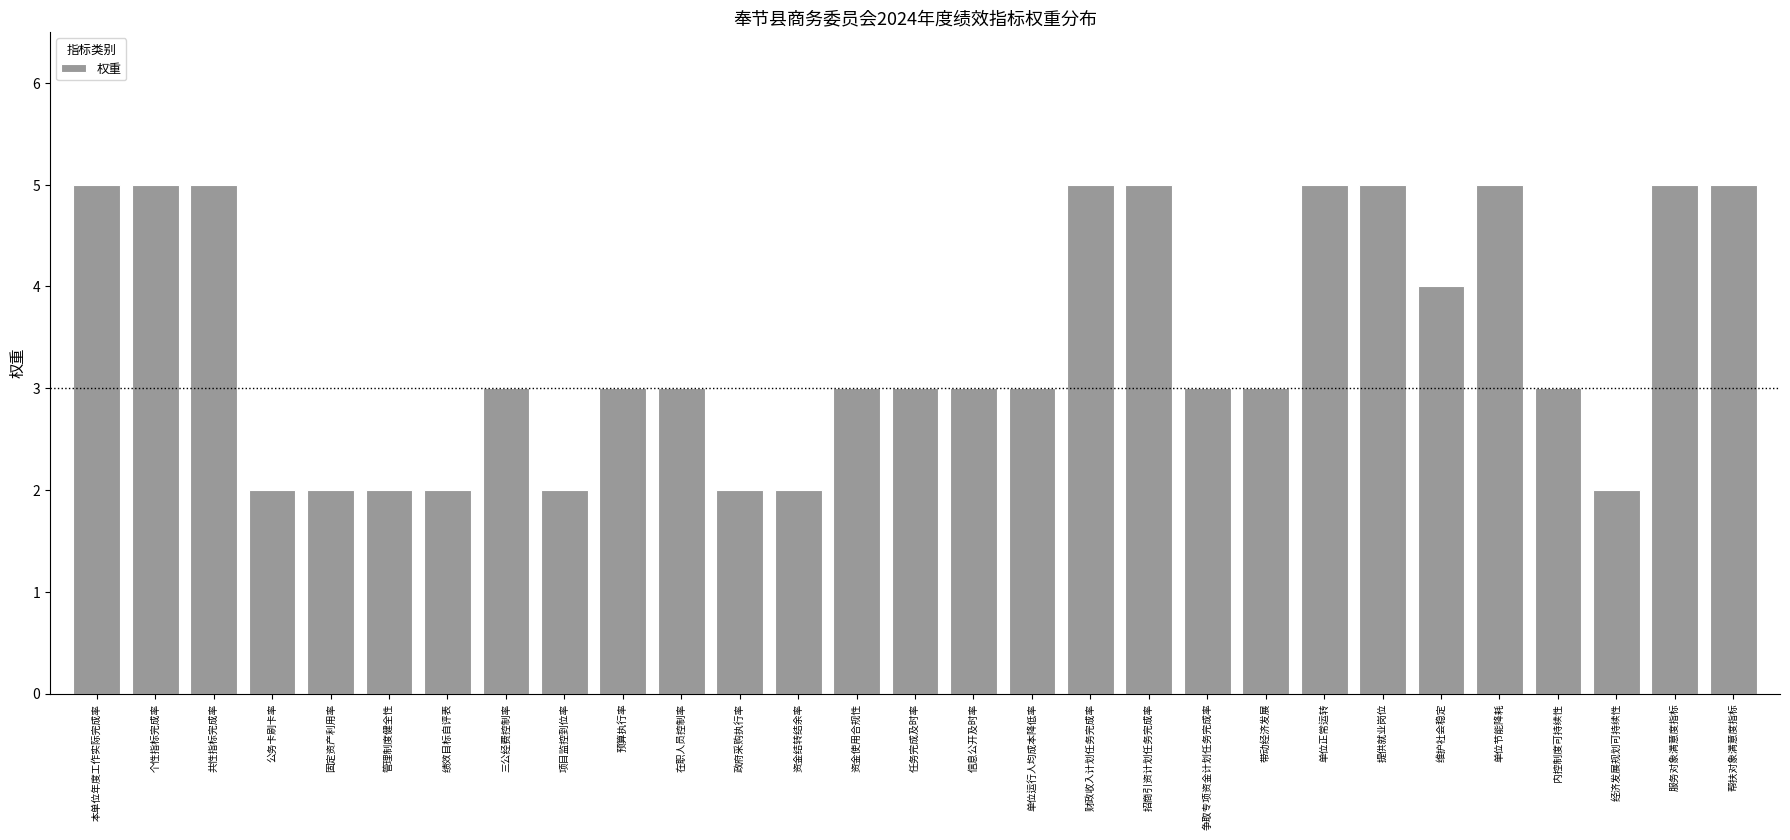

Reading left to right, transcribe all the data shown in this chart.

本单位年度工作实际完成率=5	个性指标完成率=5	共性指标完成率=5	公务卡刷卡率=2	固定资产利用率=2	管理制度健全性=2	绩效目标自评表=2	三公经费控制率=3	项目监控到位率=2	预算执行率=3	在职人员控制率=3	政府采购执行率=2	资金结转结余率=2	资金使用合规性=3	任务完成及时率=3	信息公开及时率=3	单位运行人均成本降低率=3	财政收入计划任务完成率=5	招商引资计划任务完成率=5	争取专项资金计划任务完成率=3	带动经济发展=3	单位正常运转=5	提供就业岗位=5	维护社会稳定=4	单位节能降耗=5	内控制度可持续性=3	经济发展规划可持续性=2	服务对象满意度指标=5	帮扶对象满意度指标=5